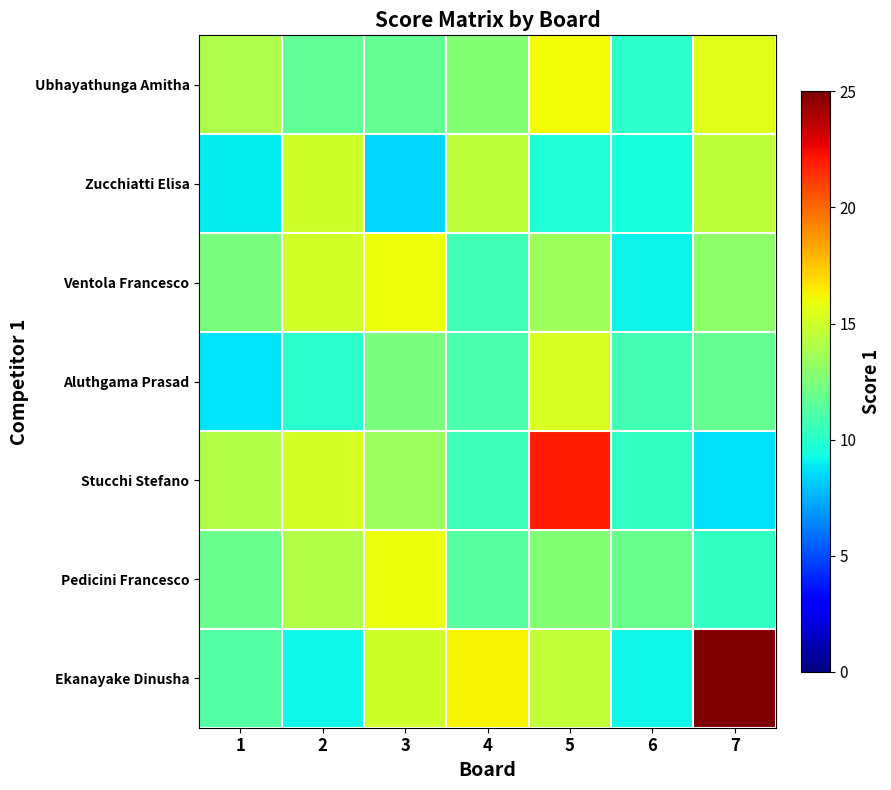

At how many categories does at least one series exceed 8?

7